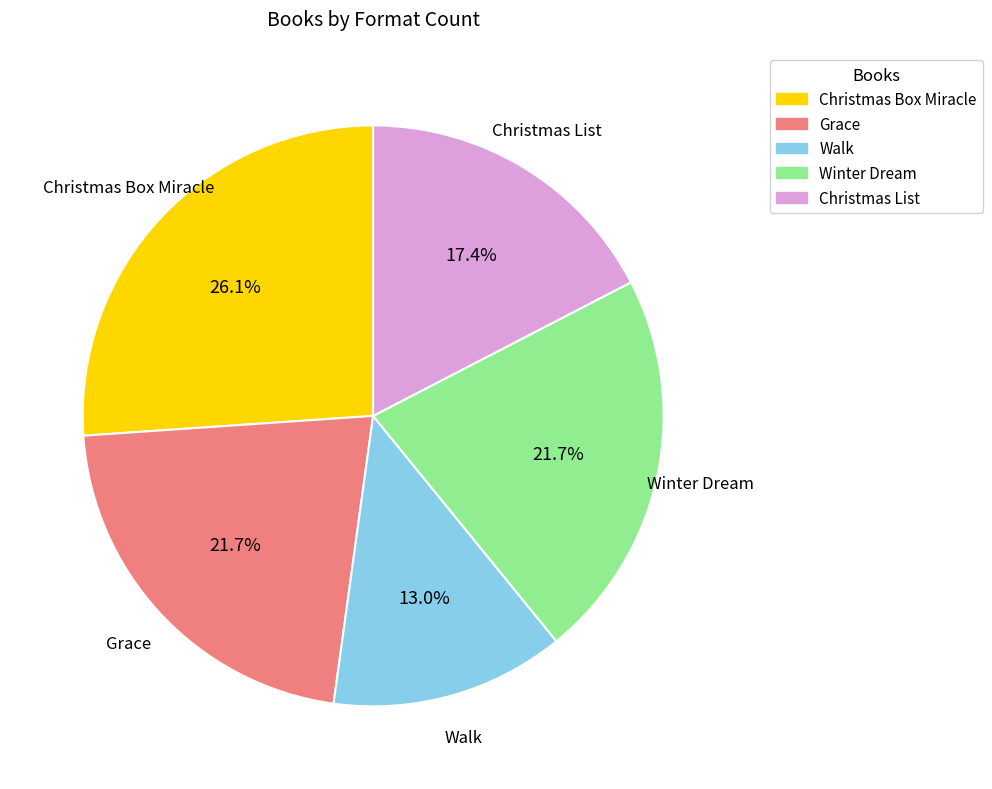

Is there any slice that represents more than half of the pie?

No